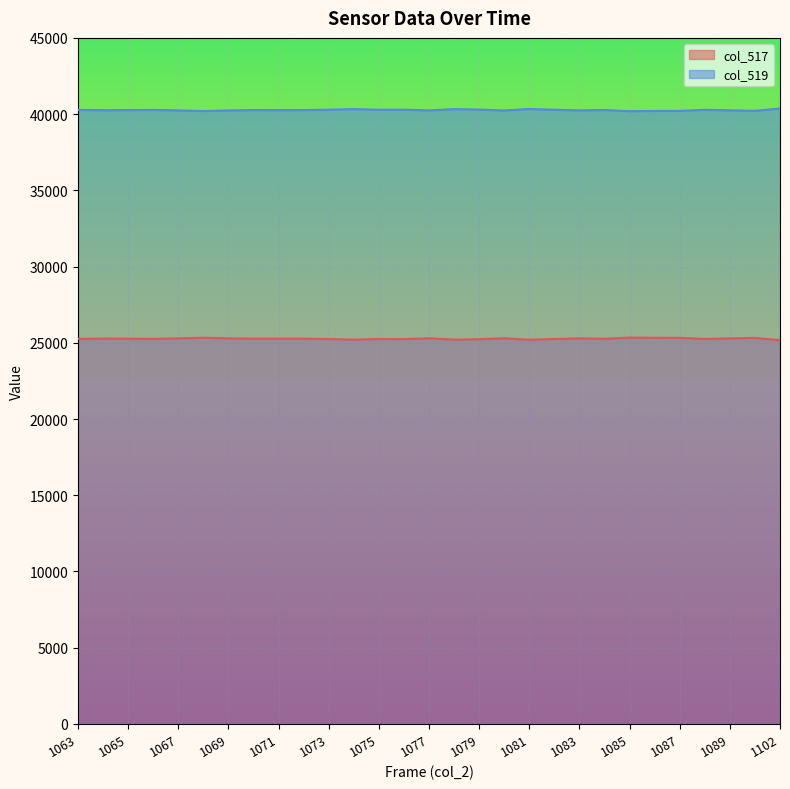

What is the difference between the col_519 line values at 23 and 27?

8